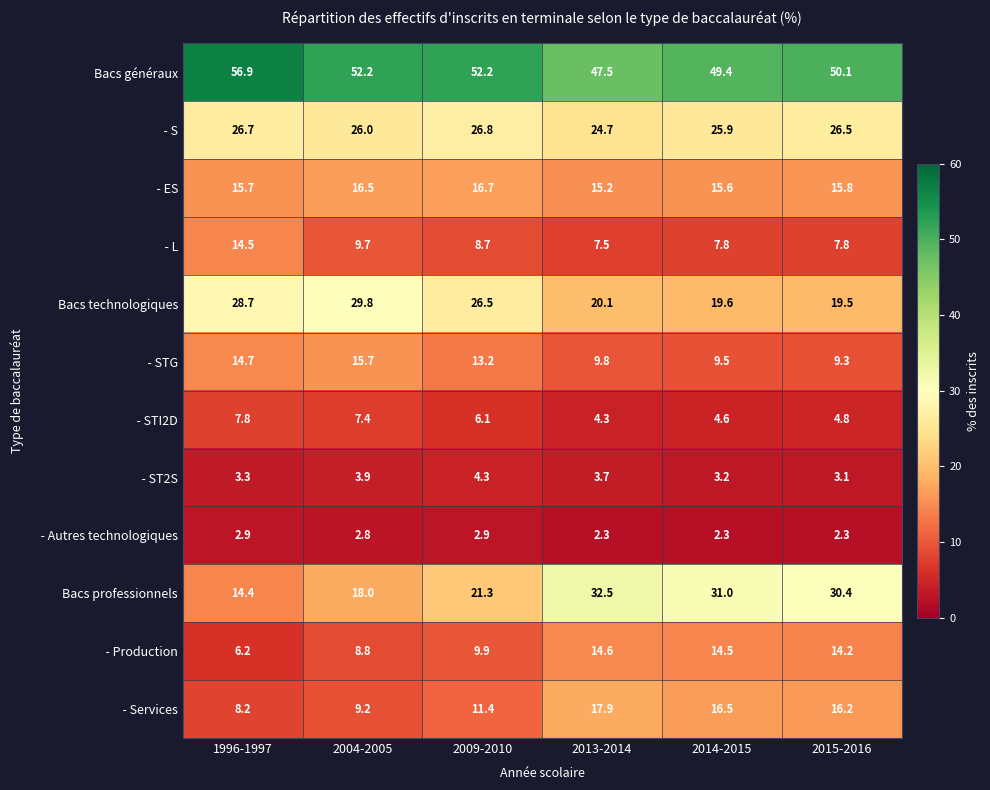

What is the total value across all series at 2004-2005?

200.0